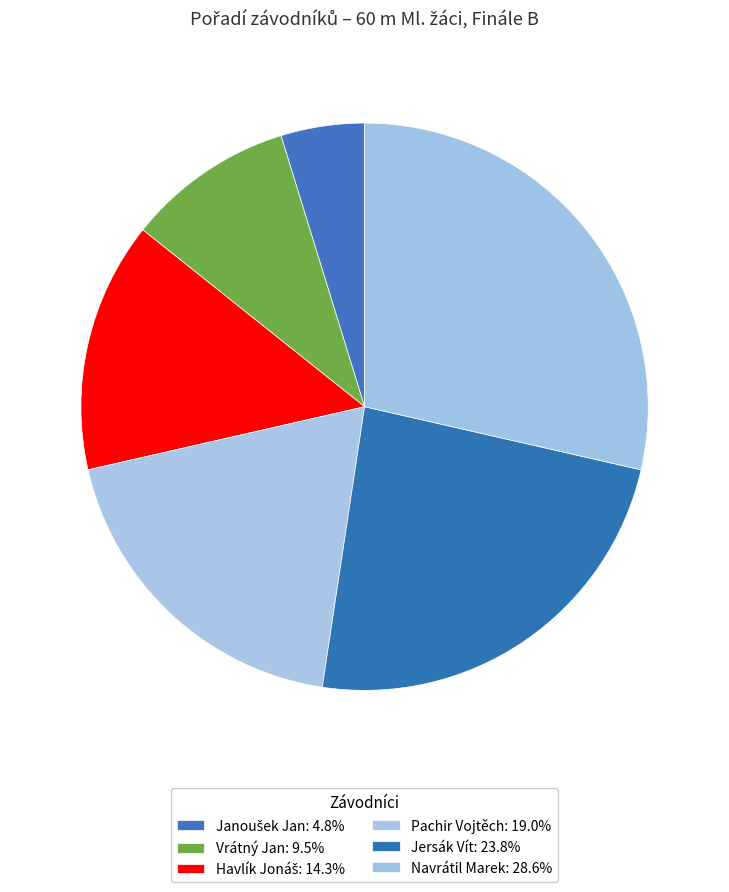

How many segments does this pie chart have?

6